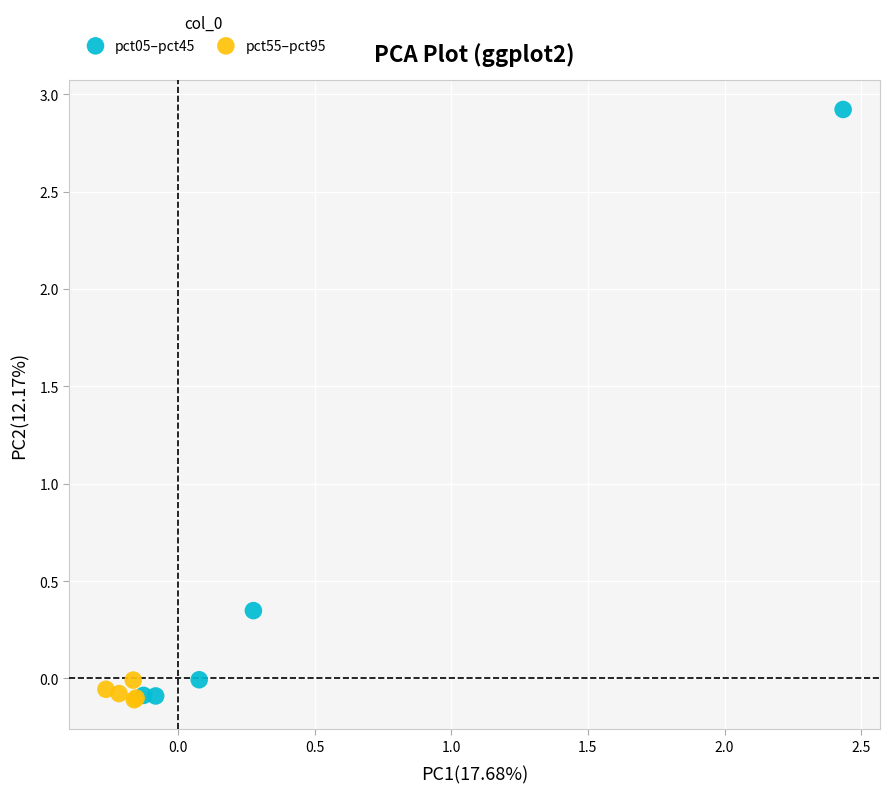

Which series has the largest Y range (max minus min)?

pct05–pct45